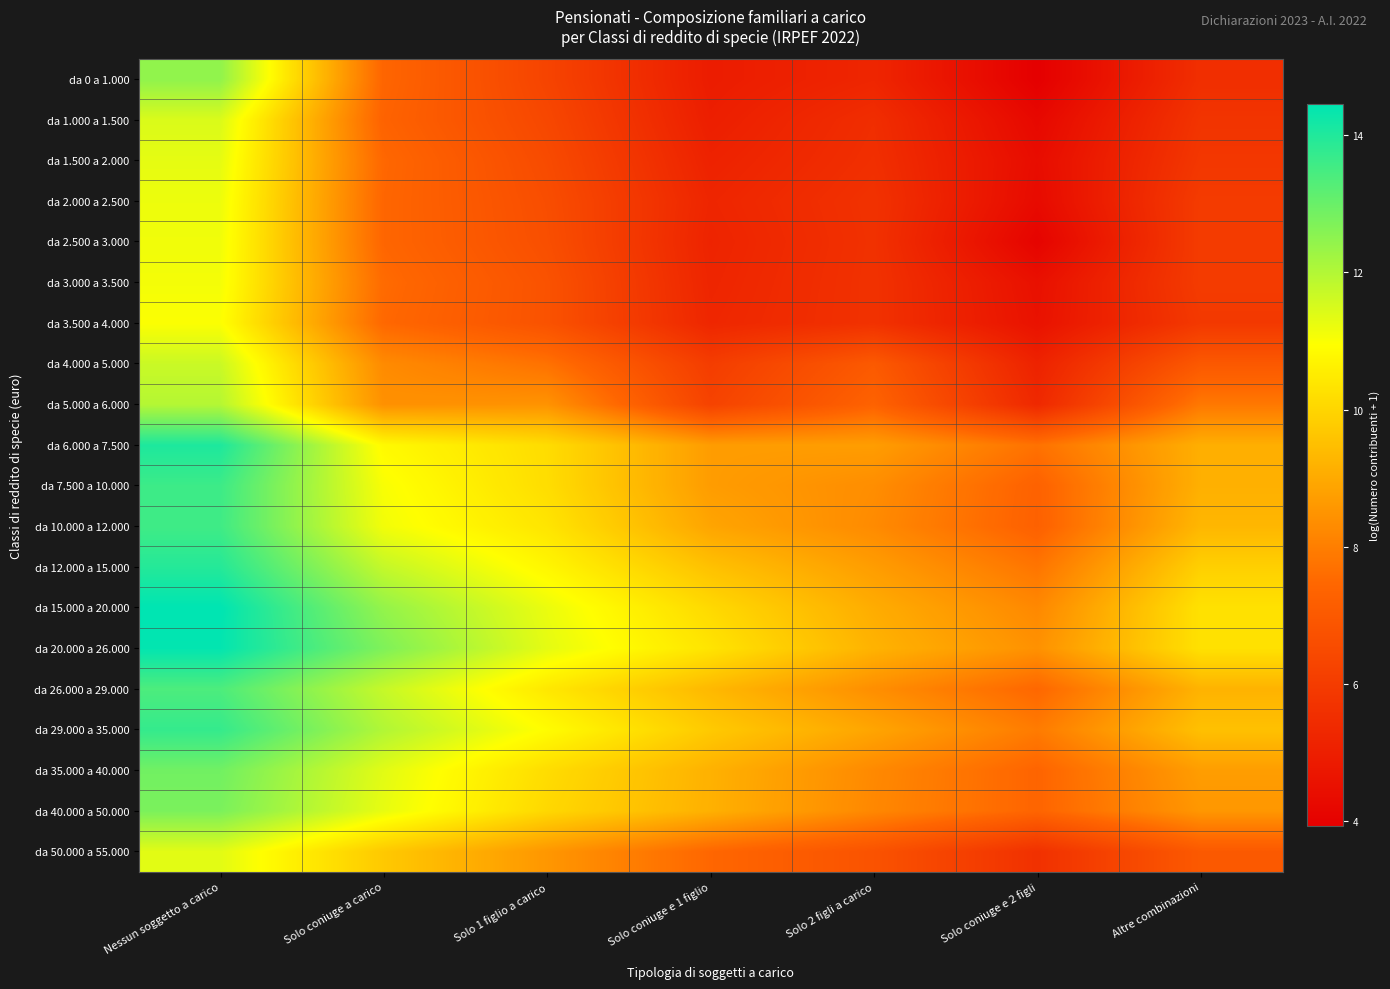

Rank the series at Nessun soggetto a carico from highest to lowest value.

da 15.000 a 20.000, da 20.000 a 26.000, da 6.000 a 7.500, da 12.000 a 15.000, da 29.000 a 35.000, da 7.500 a 10.000, da 10.000 a 12.000, da 26.000 a 29.000, da 35.000 a 40.000, da 40.000 a 50.000, da 0 a 1.000, da 5.000 a 6.000, da 4.000 a 5.000, da 1.000 a 1.500, da 50.000 a 55.000, da 1.500 a 2.000, da 2.000 a 2.500, da 2.500 a 3.000, da 3.000 a 3.500, da 3.500 a 4.000